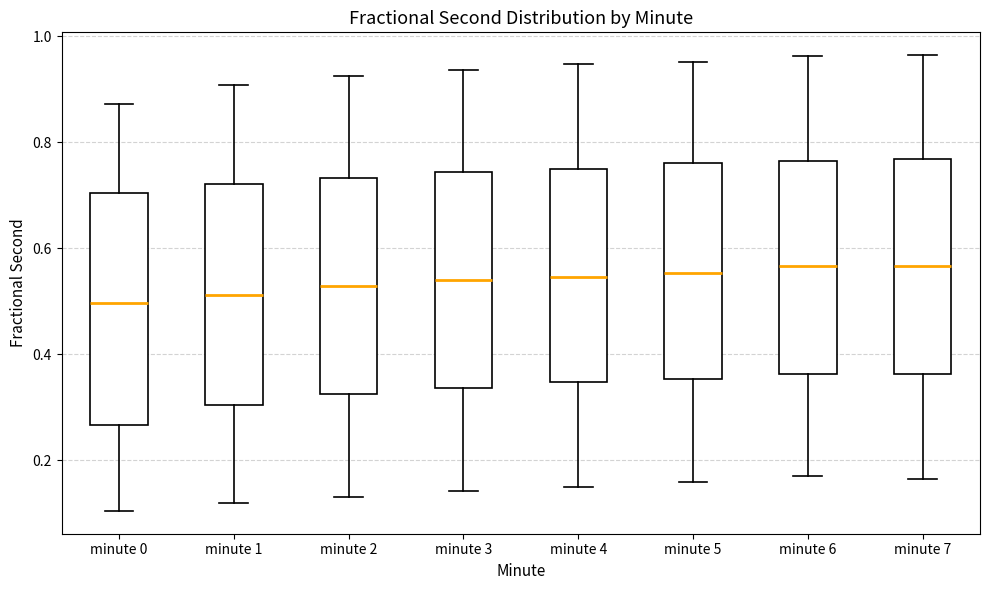

Reading left to right, read every box against the y-axis: the position of its median line, the range the box covers, and the ends of its whiskers. The values are not printed on the chart, so give them approximately, as read against the axis.

minute 0: median 0.50, box 0.26 to 0.70, whiskers 0.10 to 0.88
minute 1: median 0.52, box 0.30 to 0.72, whiskers 0.12 to 0.90
minute 2: median 0.52, box 0.32 to 0.74, whiskers 0.14 to 0.92
minute 3: median 0.54, box 0.34 to 0.74, whiskers 0.14 to 0.94
minute 4: median 0.54, box 0.34 to 0.74, whiskers 0.14 to 0.94
minute 5: median 0.56, box 0.36 to 0.76, whiskers 0.16 to 0.96
minute 6: median 0.56, box 0.36 to 0.76, whiskers 0.18 to 0.96
minute 7: median 0.56, box 0.36 to 0.76, whiskers 0.16 to 0.96